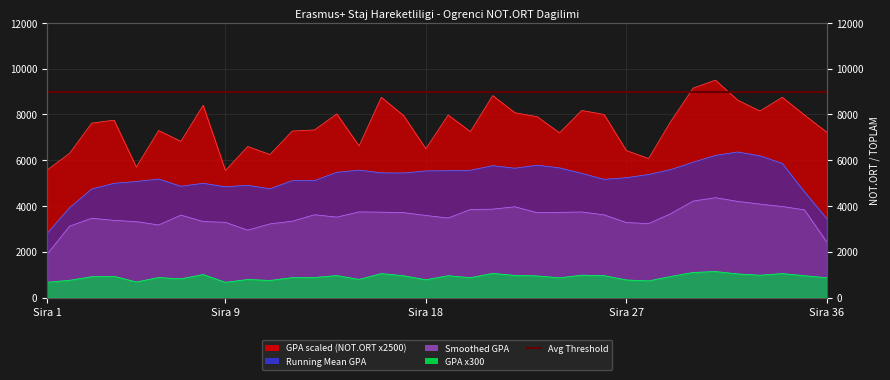

What is the difference between the second highest and minimum values?

3600.0